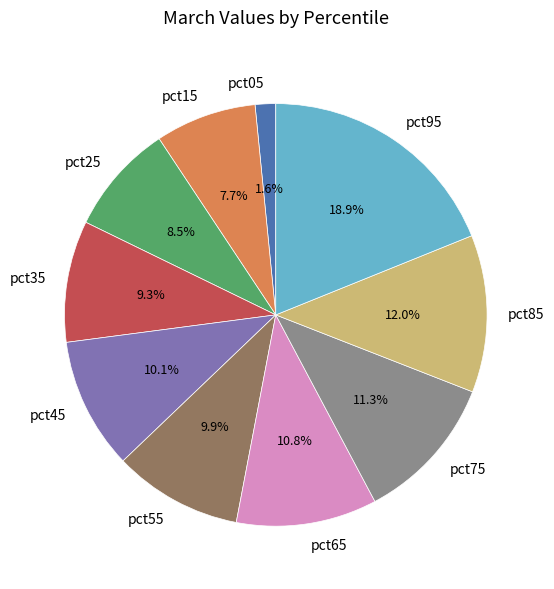

To the nearest percent, what is the difference between the largest and smallest slice percentages?

17%